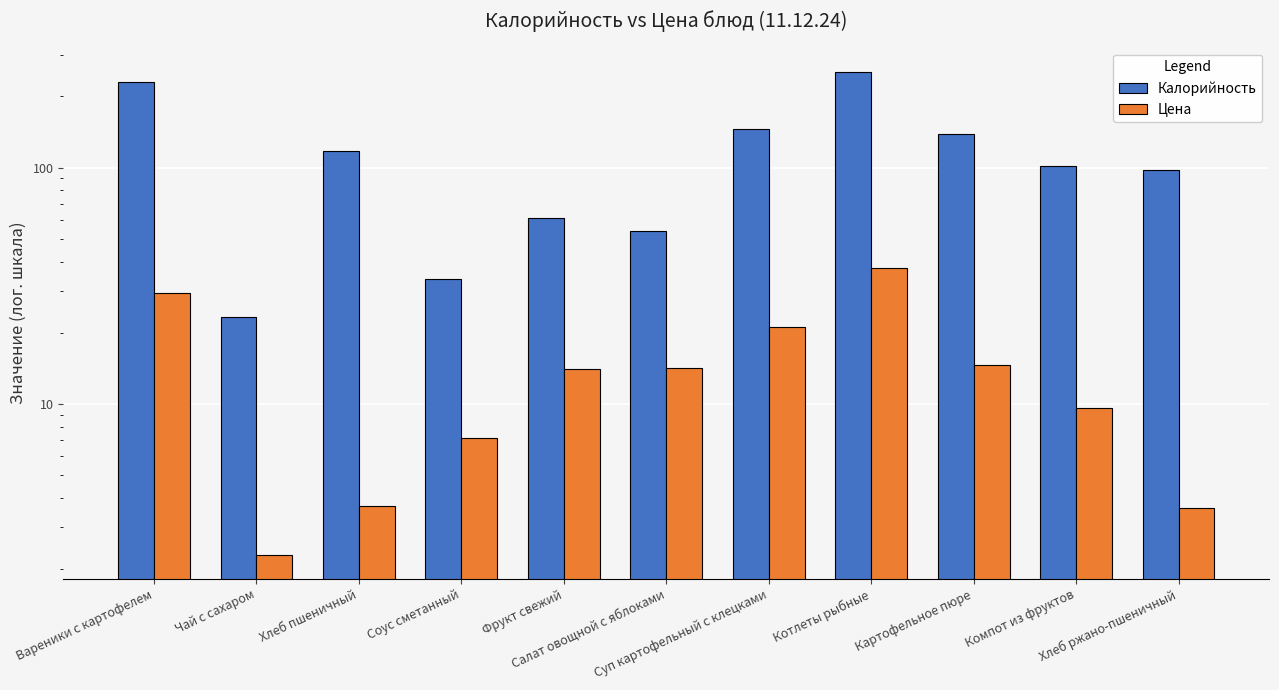

Is it true that Калорийность equals 33.9 at Соус сметанный?

True